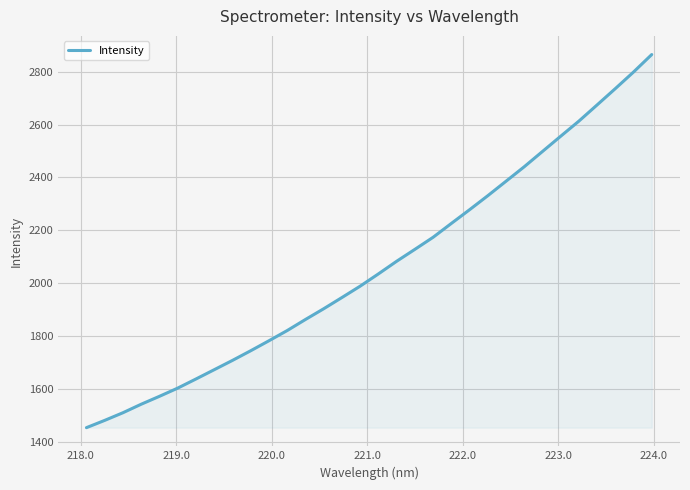

What is the minimum value shown in the chart?

1454.2